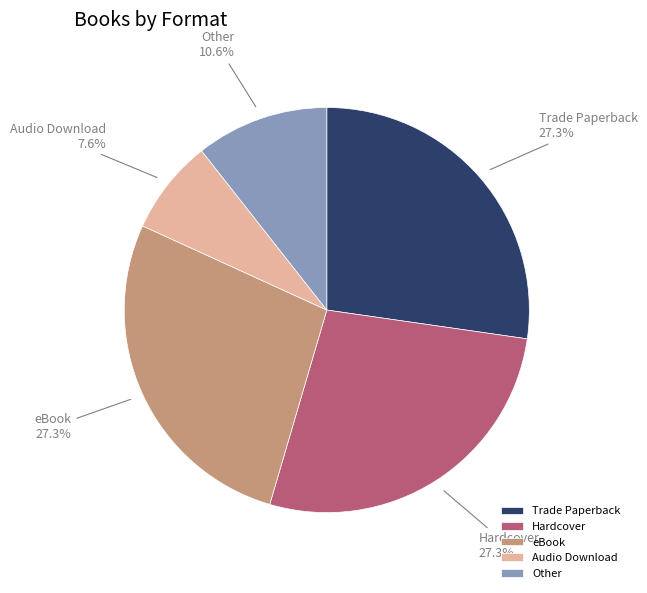

To the nearest percent, what percentage of the pie is eBook?

27%